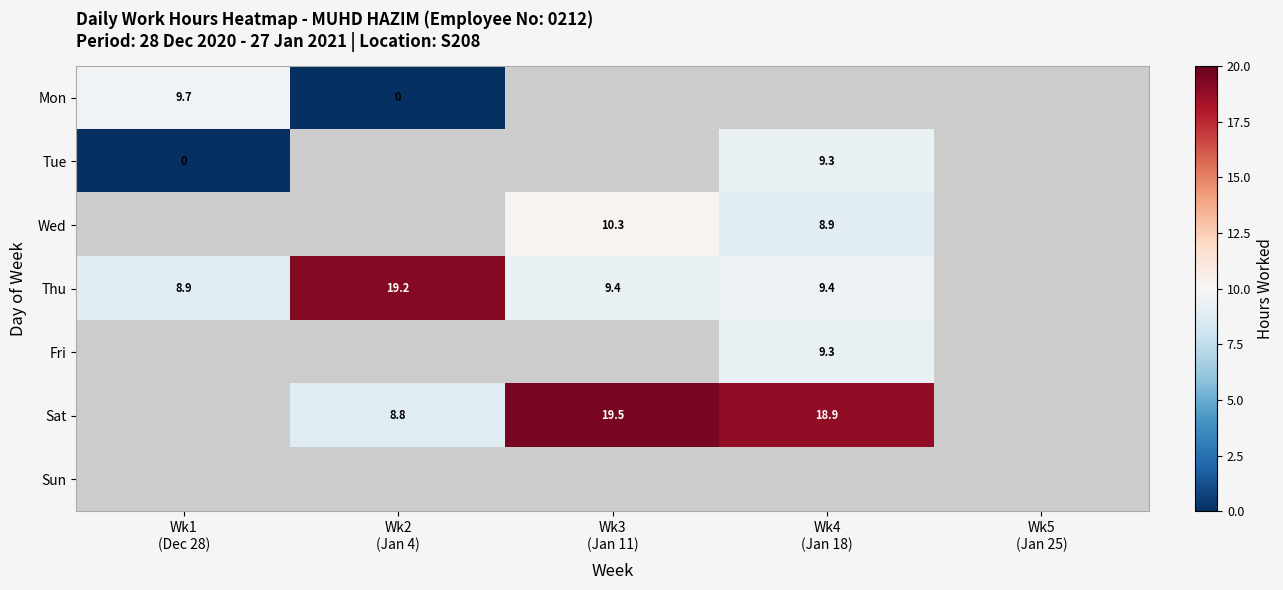

How many values in Wed are above zero?

2